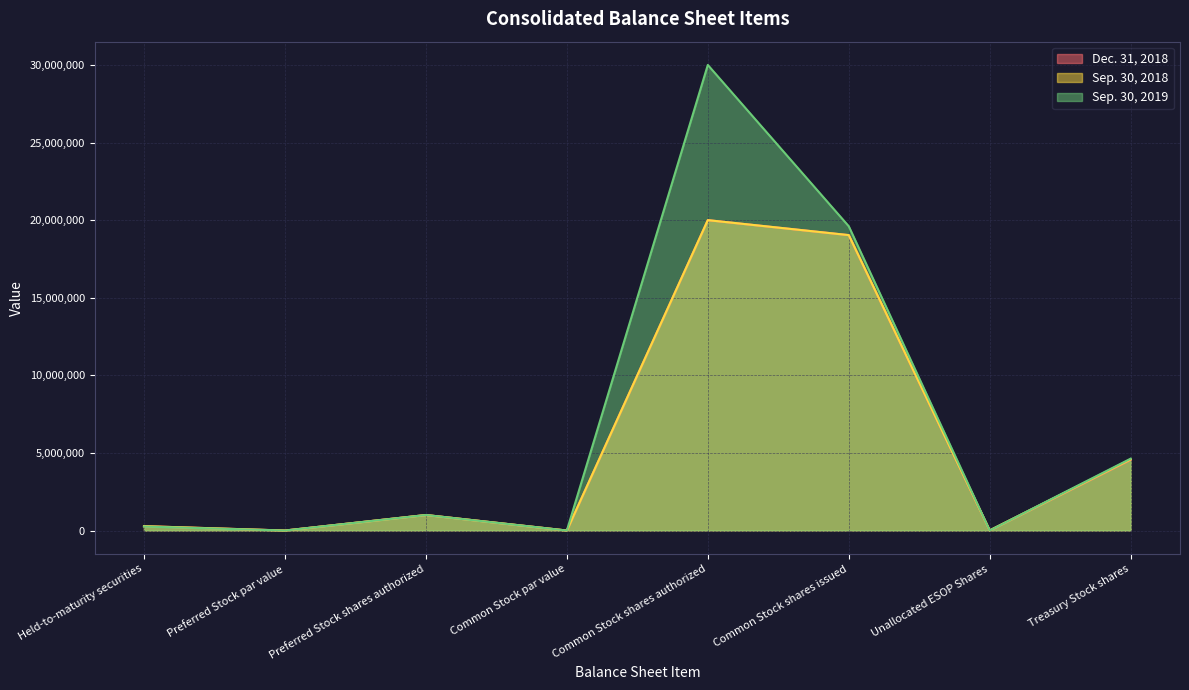

Where is the first local minimum for Sep. 30, 2018?

Preferred Stock par value